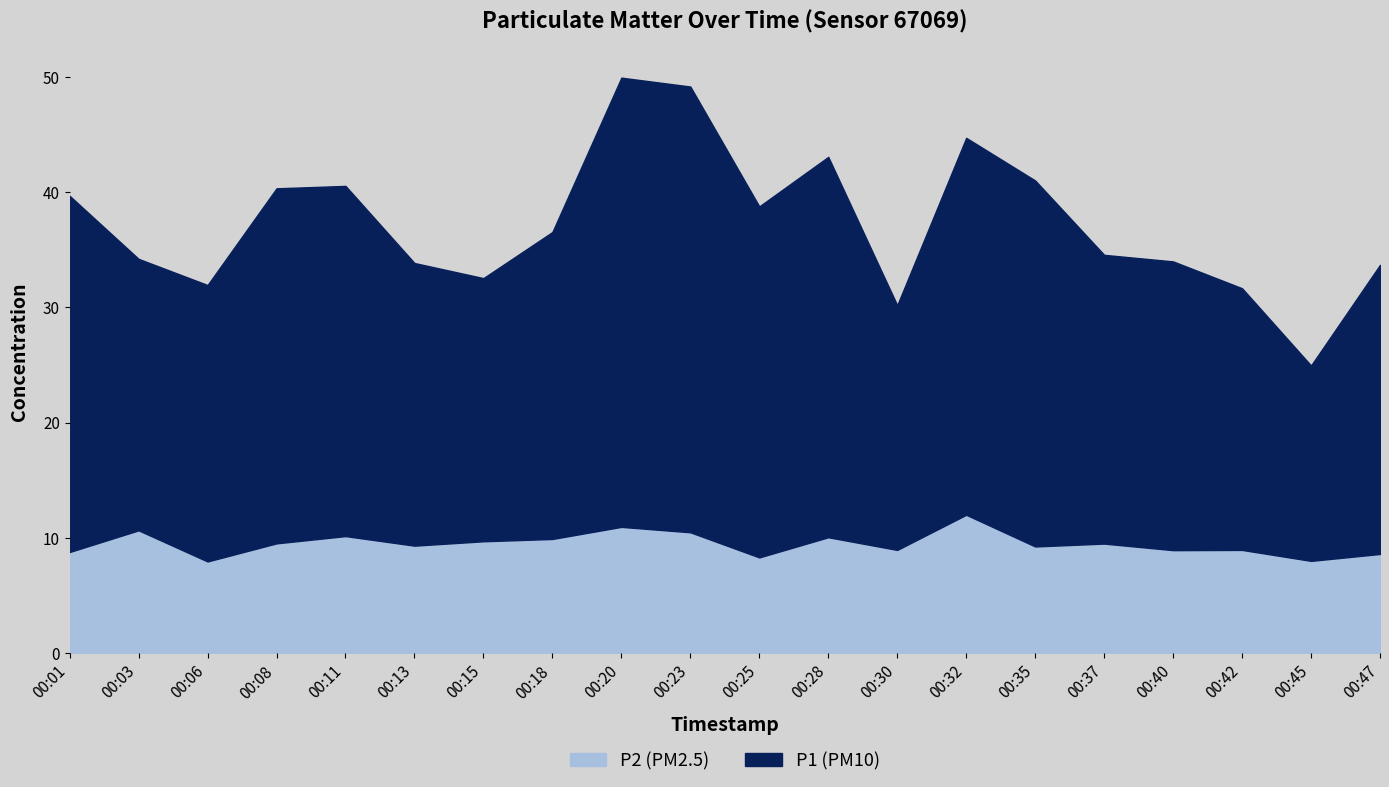

Reading left to right, list all the values displayed in this chart.

P1: 30.9	23.6	24.0	30.8	30.4	24.5	22.8	26.6	39.0	38.7	30.4	33.0	21.2	32.7	31.8	25.1	25.1	22.7	16.9	25.1
P2: 8.8	10.7	8.0	9.5	10.2	9.3	9.7	9.9	10.9	10.5	8.3	10.1	8.9	12.0	9.2	9.5	8.9	8.9	8.0	8.6